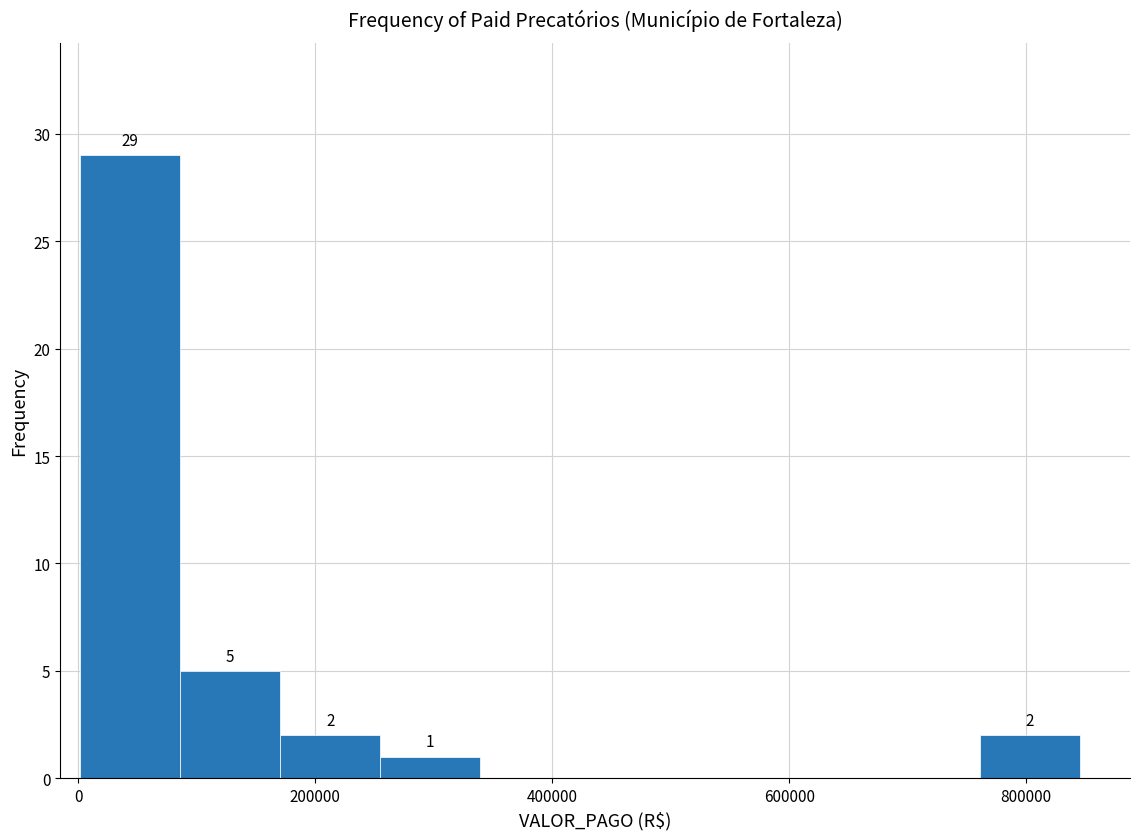

Over which range of the x-axis is the bar tallest?

0 to 80000